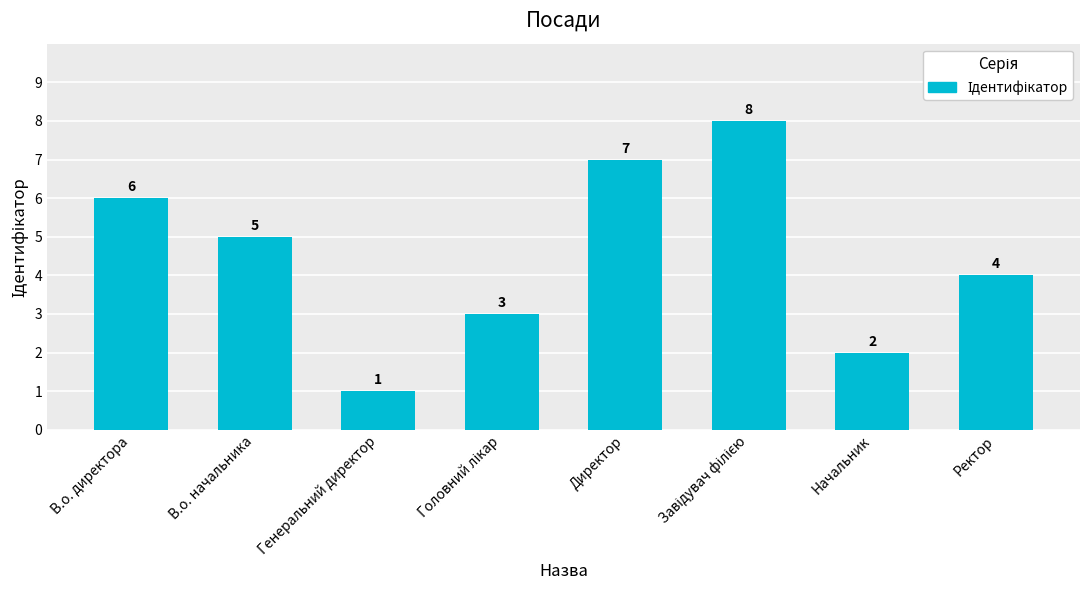

What is the ratio of the value at Генеральний директор to the value at В.о. начальника?

0.2